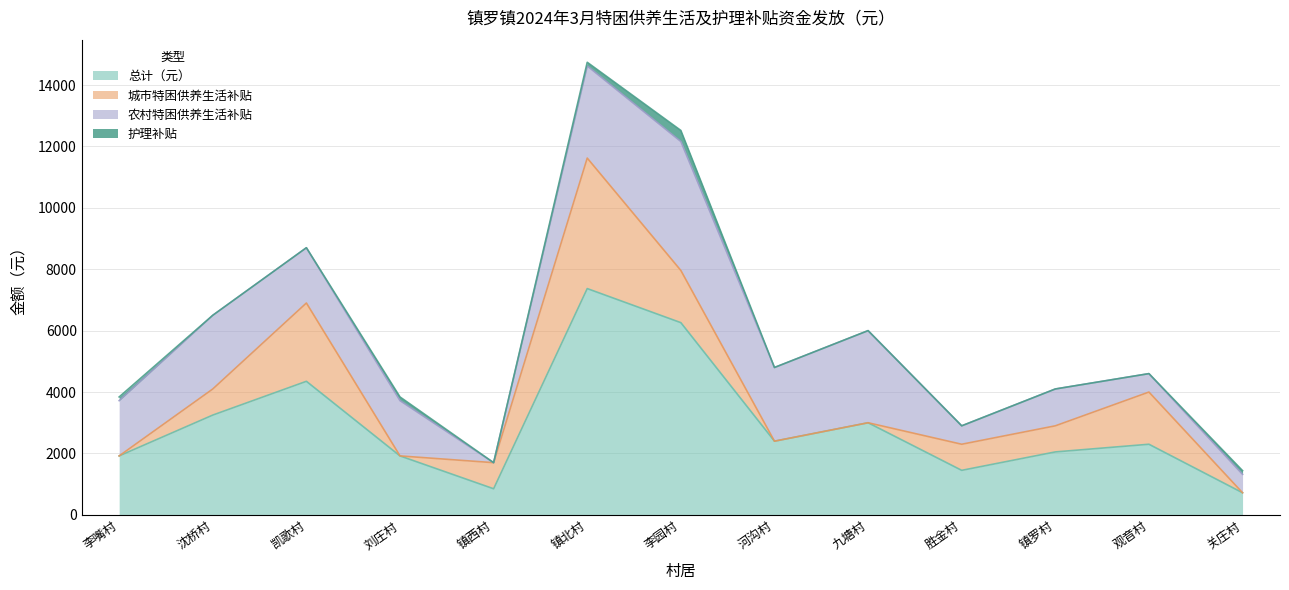

List the series in order of their overall mean, highest first.

总计（元）, 农村特困供养生活补贴, 城市特困供养生活补贴, 护理补贴